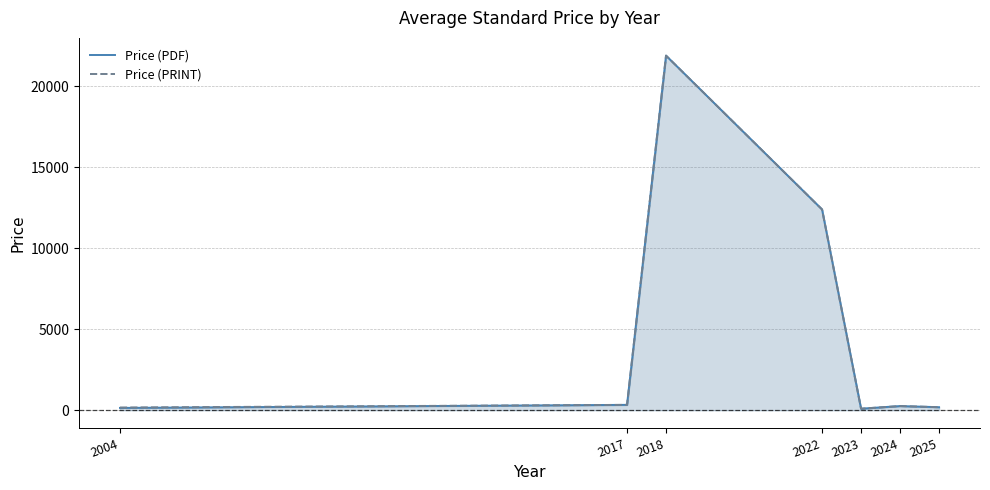

True or false: Price (PRINT) and Price (PDF) cross at least once.

False